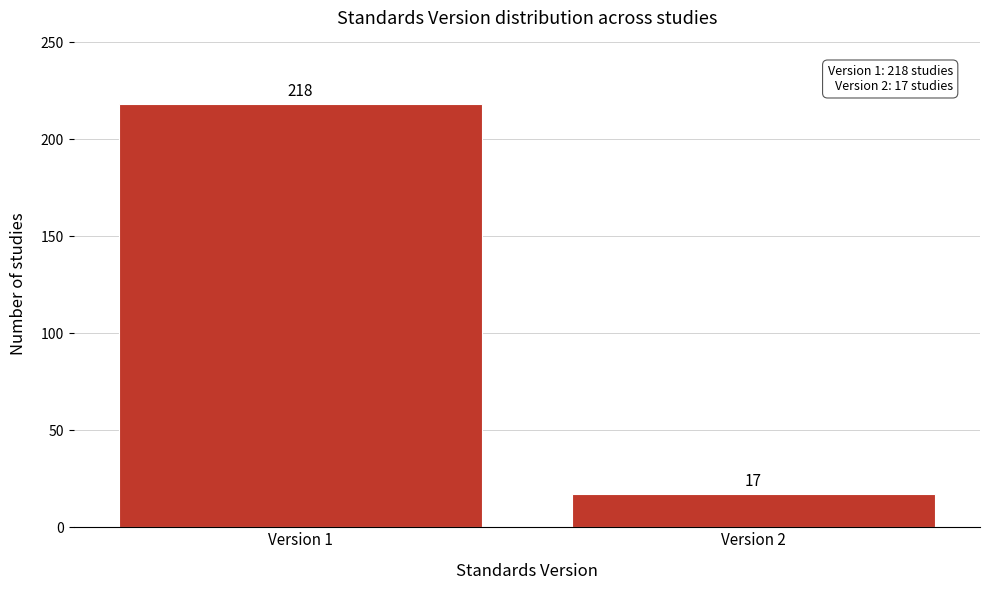

Reading right to left, transcribe all the data shown in this chart.

17	218